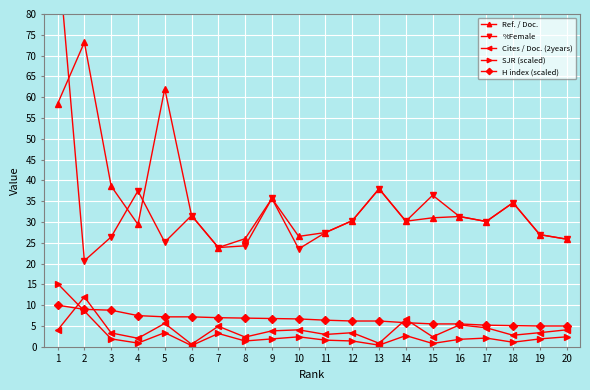

What is the difference between the maximum and minimum values in the %Female series?

75.3